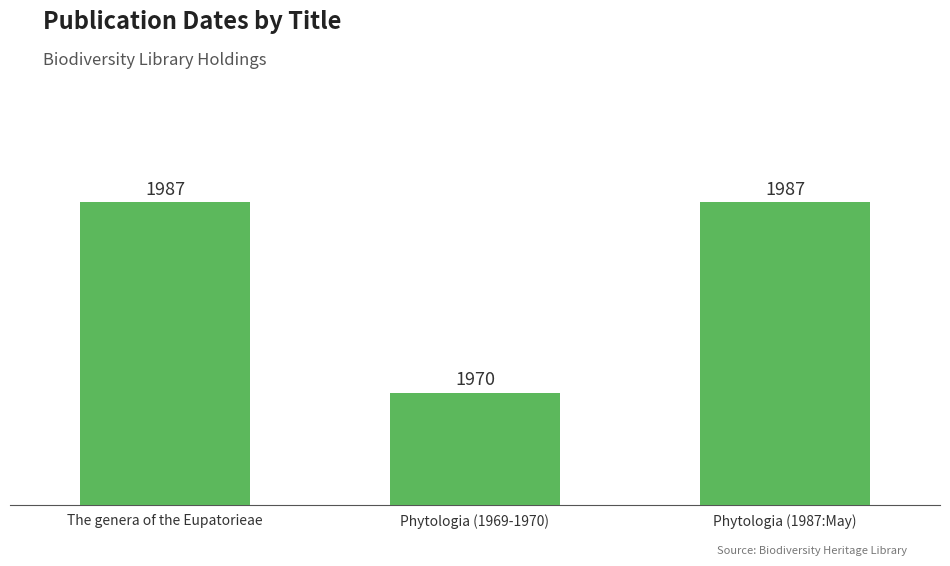

What is the average value?

1981